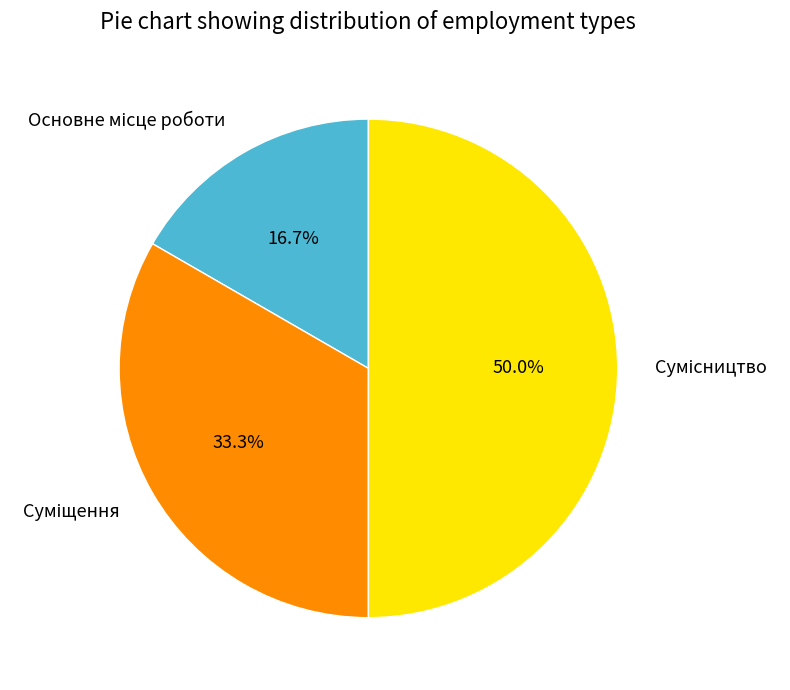

Is there any slice that represents more than half of the pie?

No